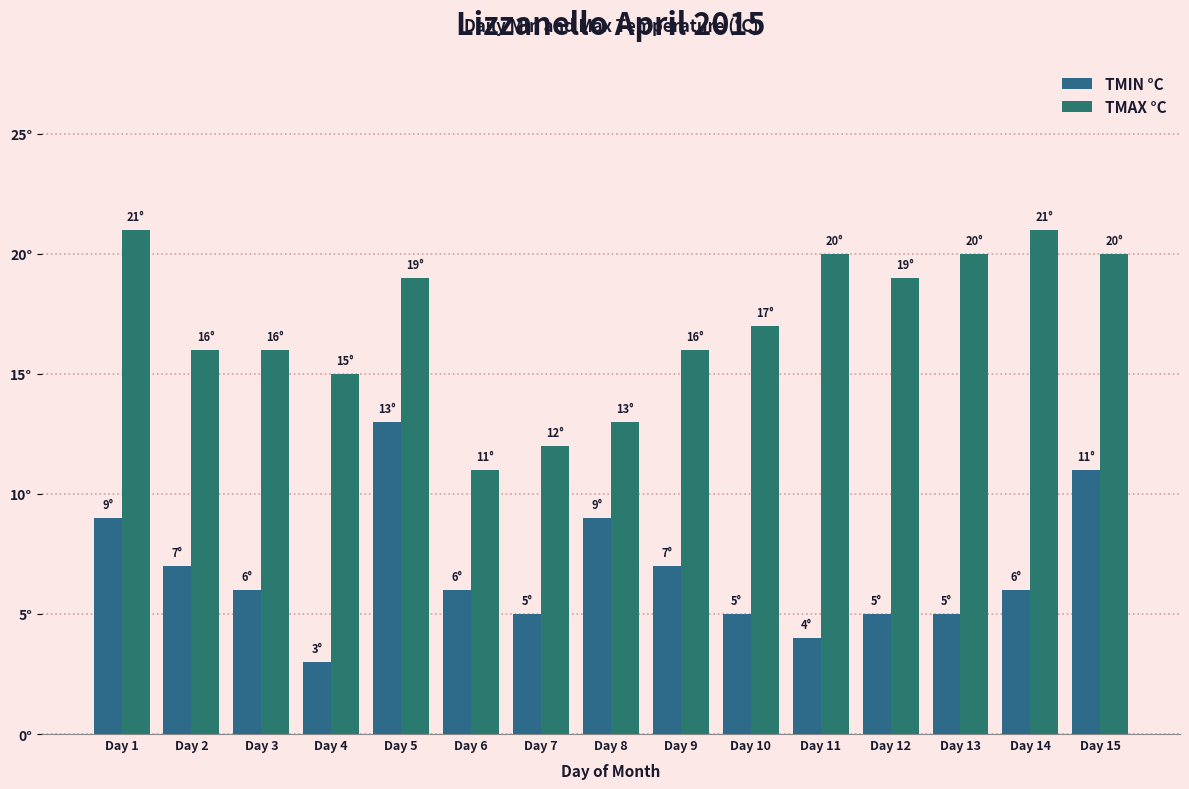

How many TMAX °C values are between 15 and 20?

10